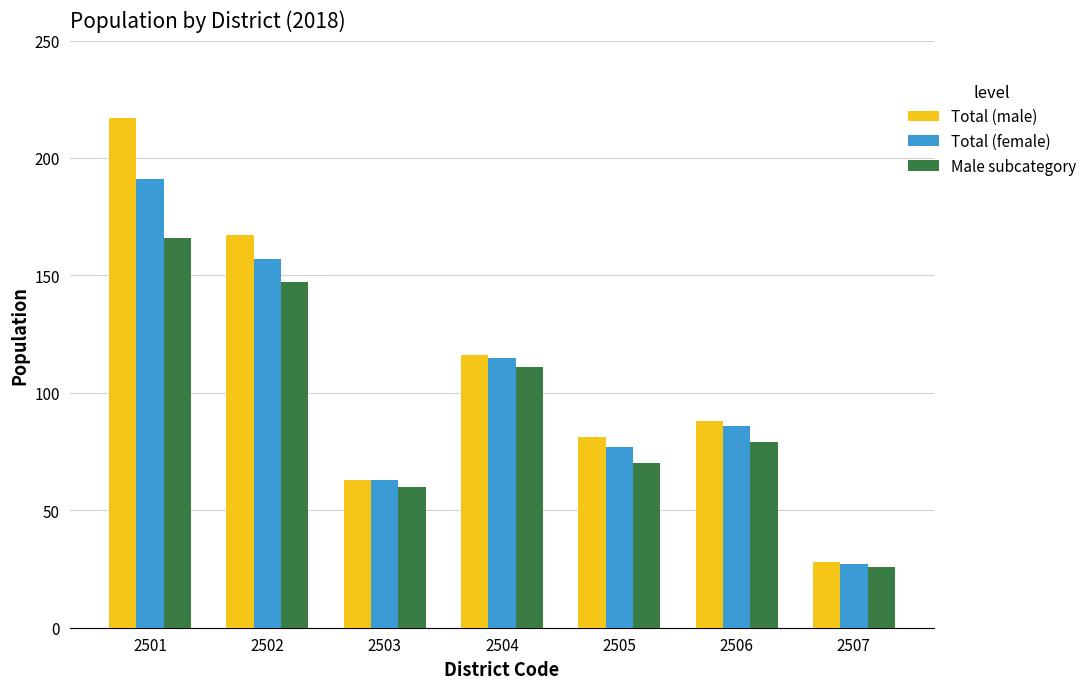

What is the total value across all series at 2503?

186